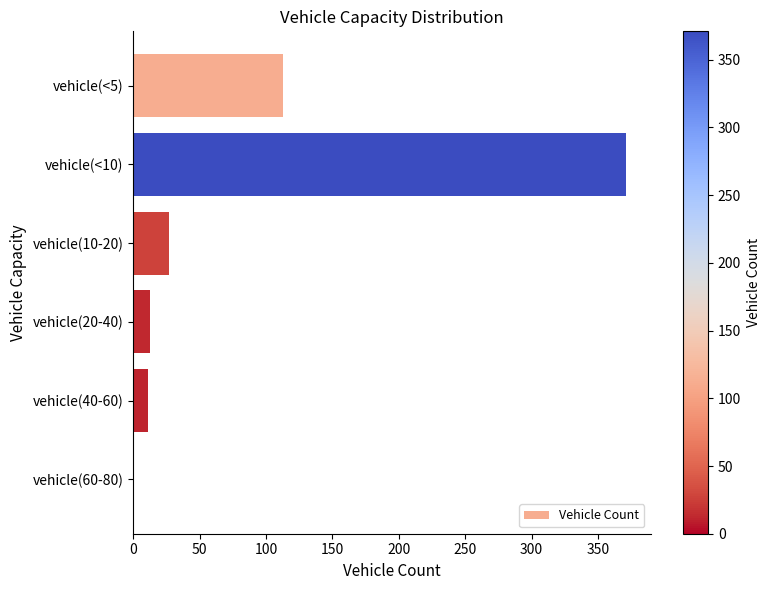

Where is the data nearest to the value 185?

vehicle(<5)